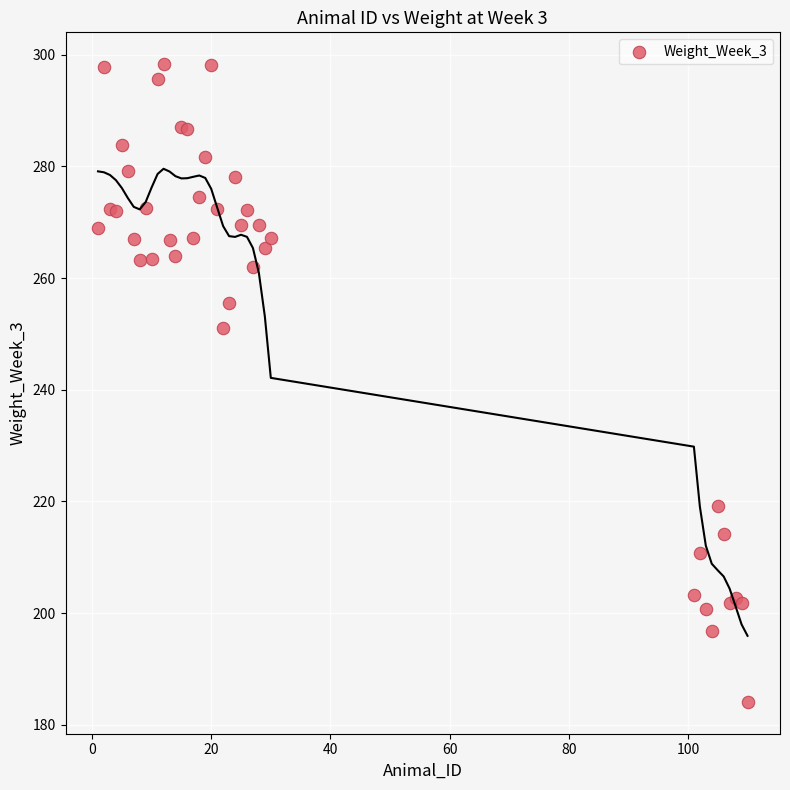

What Y value in the scatter plot is closest to 241?

251.0